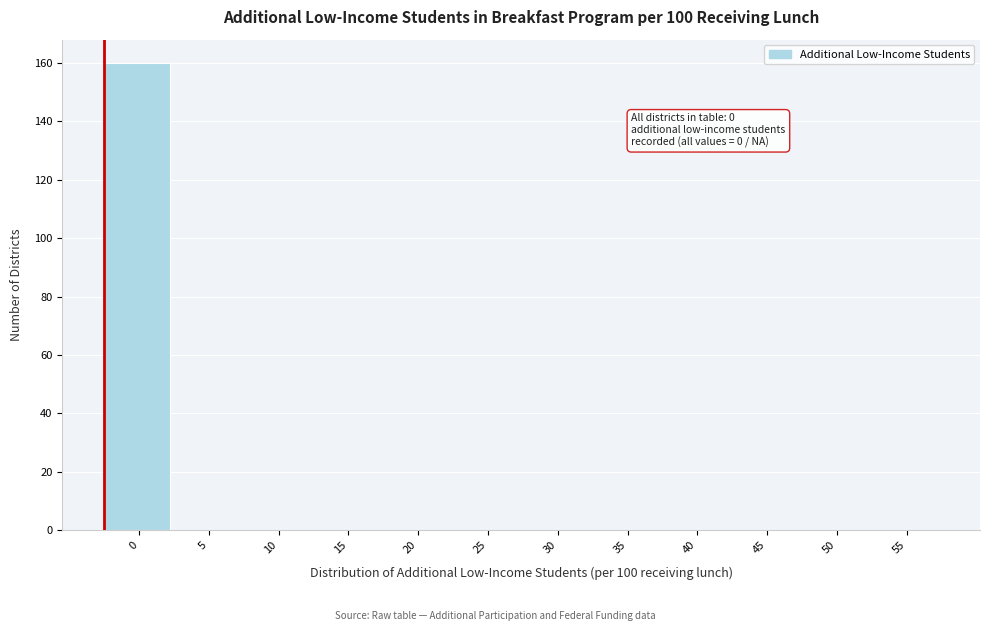

Reading left to right, extract all data points from this chart.

0=160	5=0	10=0	15=0	20=0	25=0	30=0	35=0	40=0	45=0	50=0	55=0